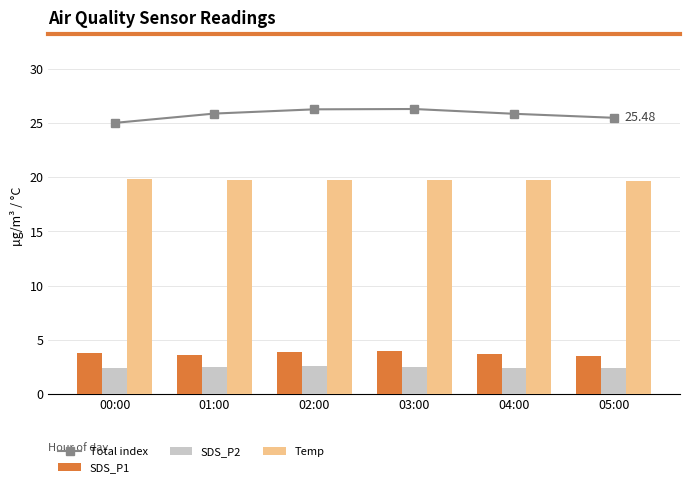

The value of SDS_P1 at 00:00 is 2.3. True or false?

False